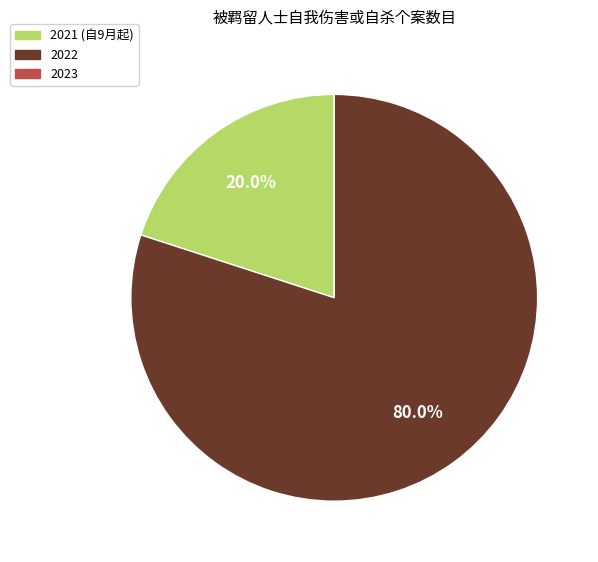

Is there any slice that represents more than half of the pie?

Yes